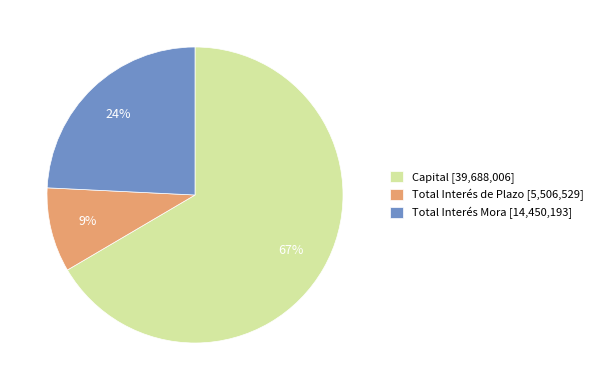

Which category has the biggest portion of the pie?

Capital